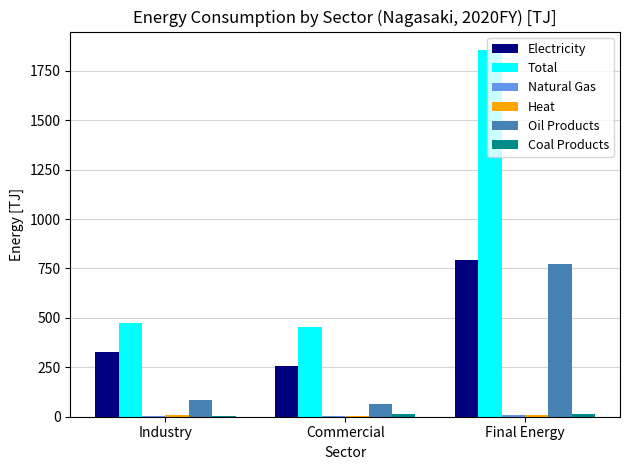

Where is Total nearest to the value 1154?

Industry